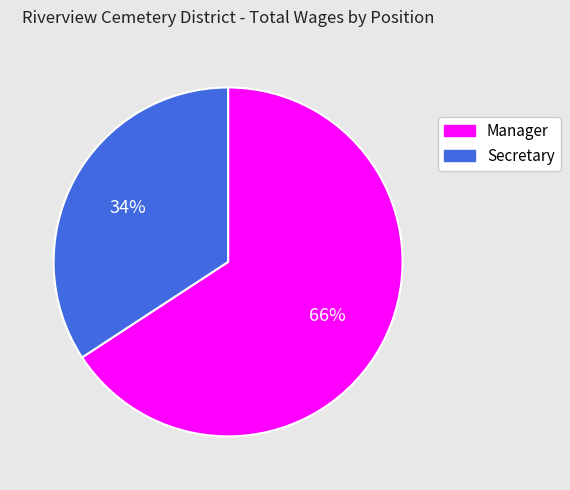

To the nearest percent, what is the combined percentage of Manager and Secretary?

100%